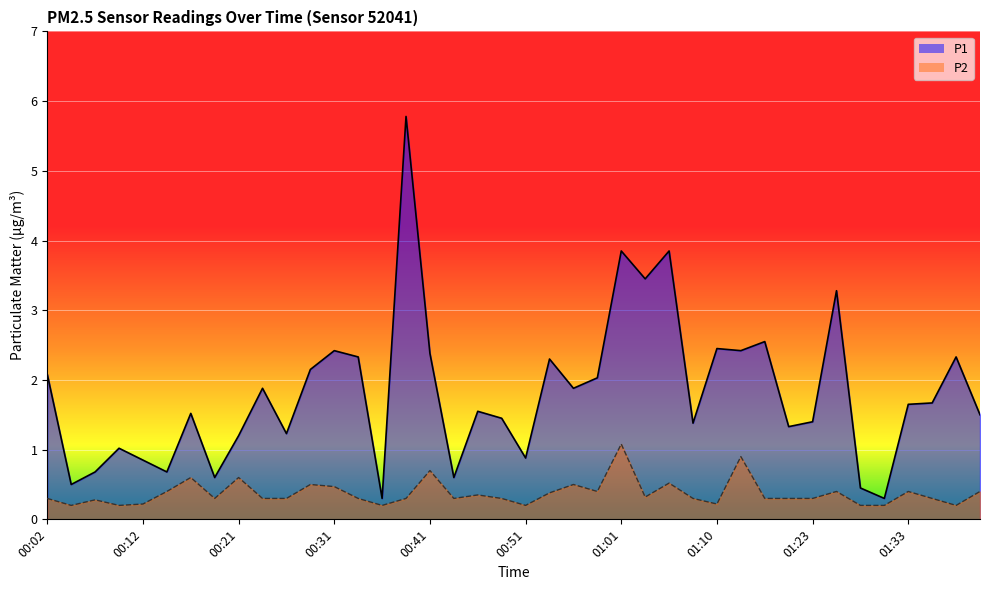

The P2 series shows 1.1 at 00:41. True or false?

False